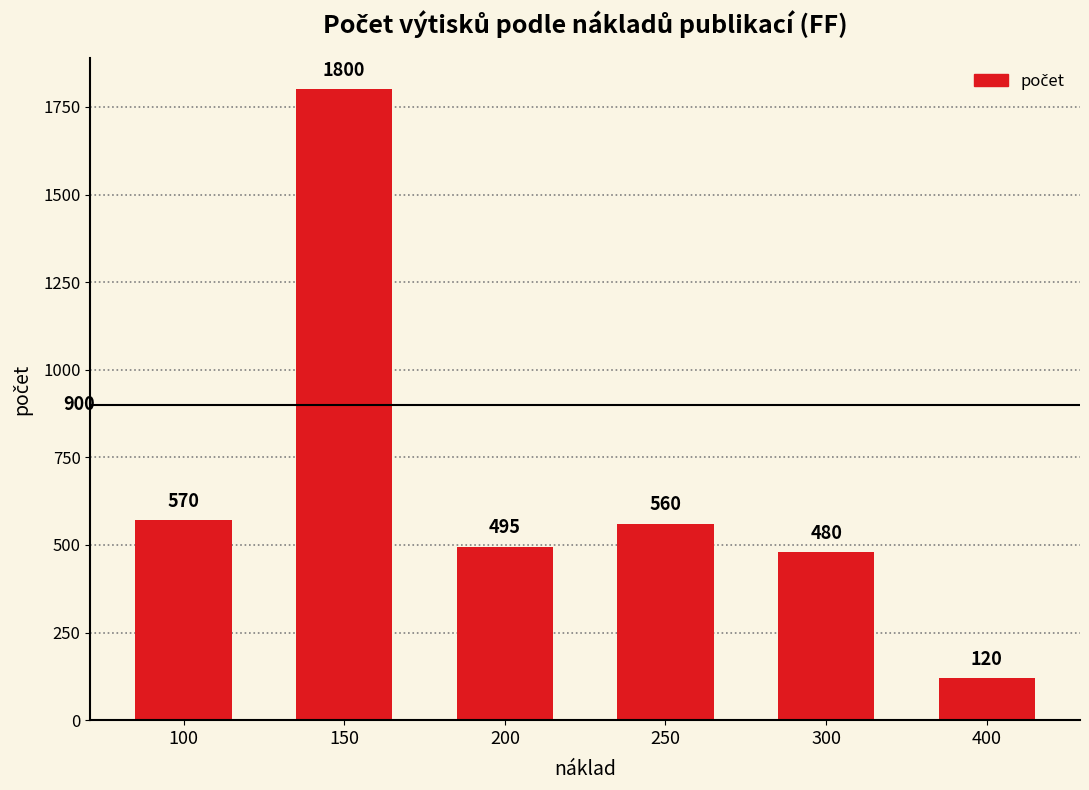

The value at 150 is 1800. True or false?

True